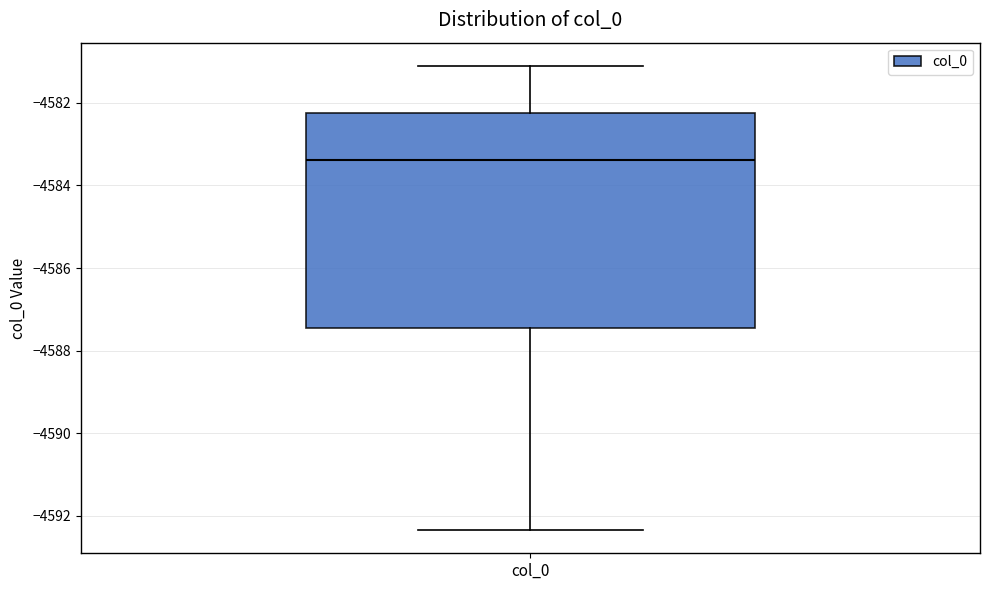

Where does the median line of the box for col_0 sit on the y-axis? The values are not printed on the chart, so give them approximately, as read against the axis.

-4583.4